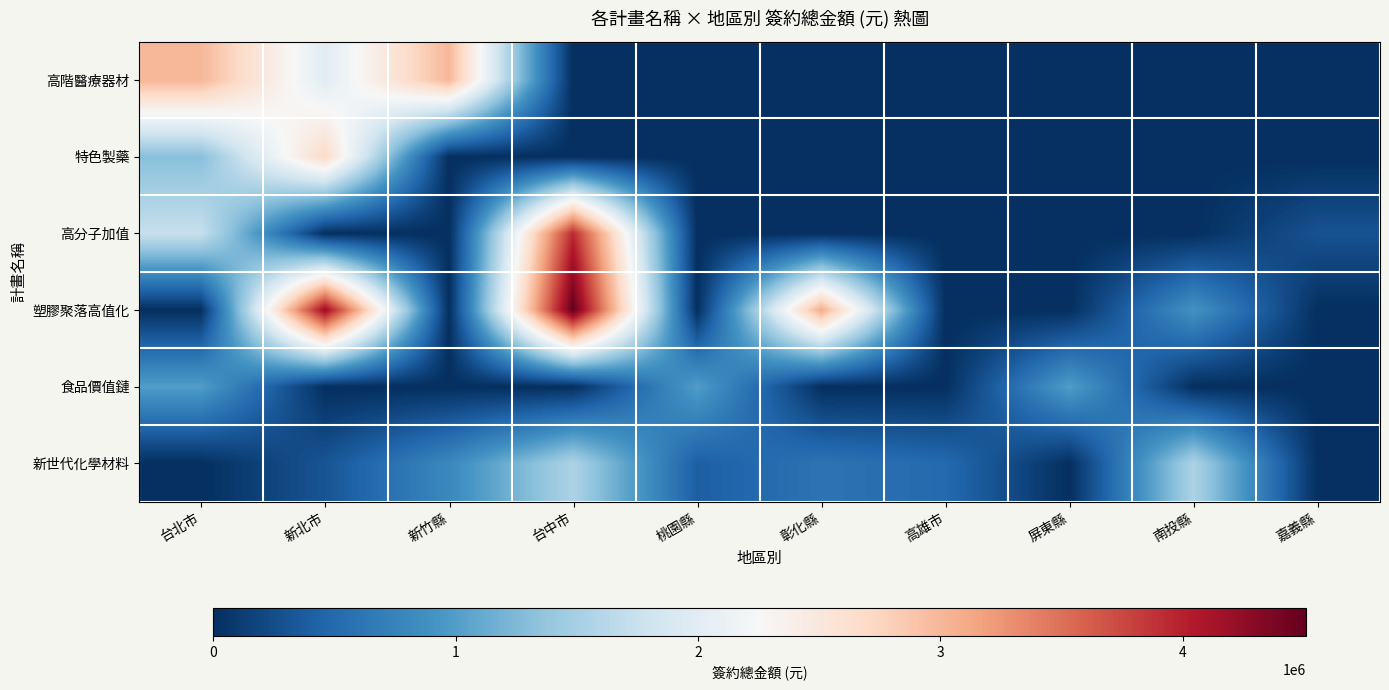

At 南投縣, list the series in order from smallest to largest.

高階醫療器材, 特色製藥, 高分子加值, 食品價值鏈, 塑膠聚落高值化, 新世代化學材料